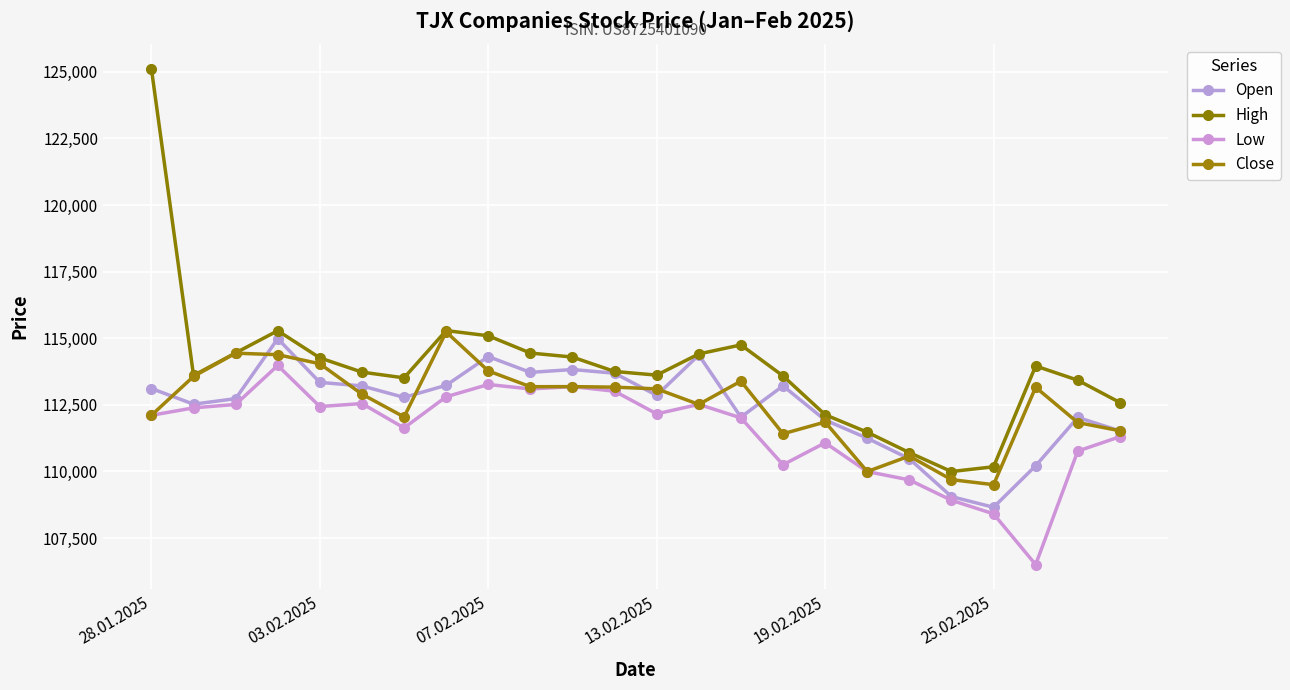

What are all the series names shown in the legend?

Open, High, Low, Close